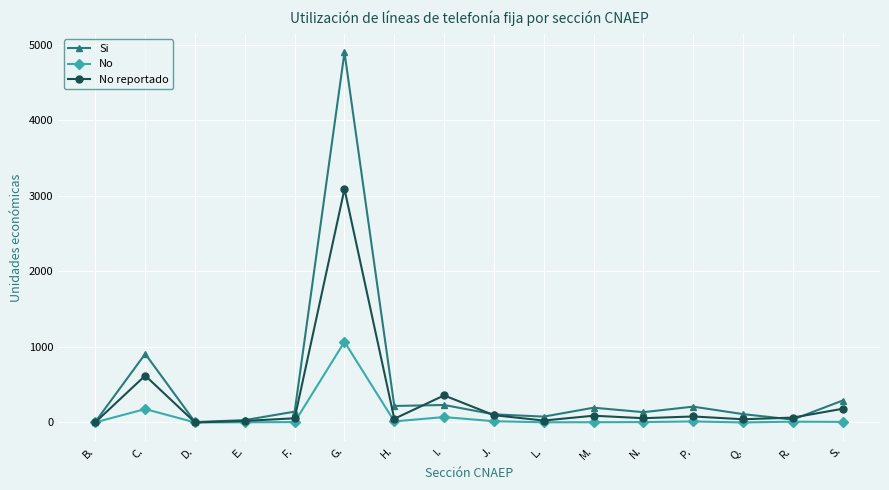

Which category has the highest value across all series?

G.